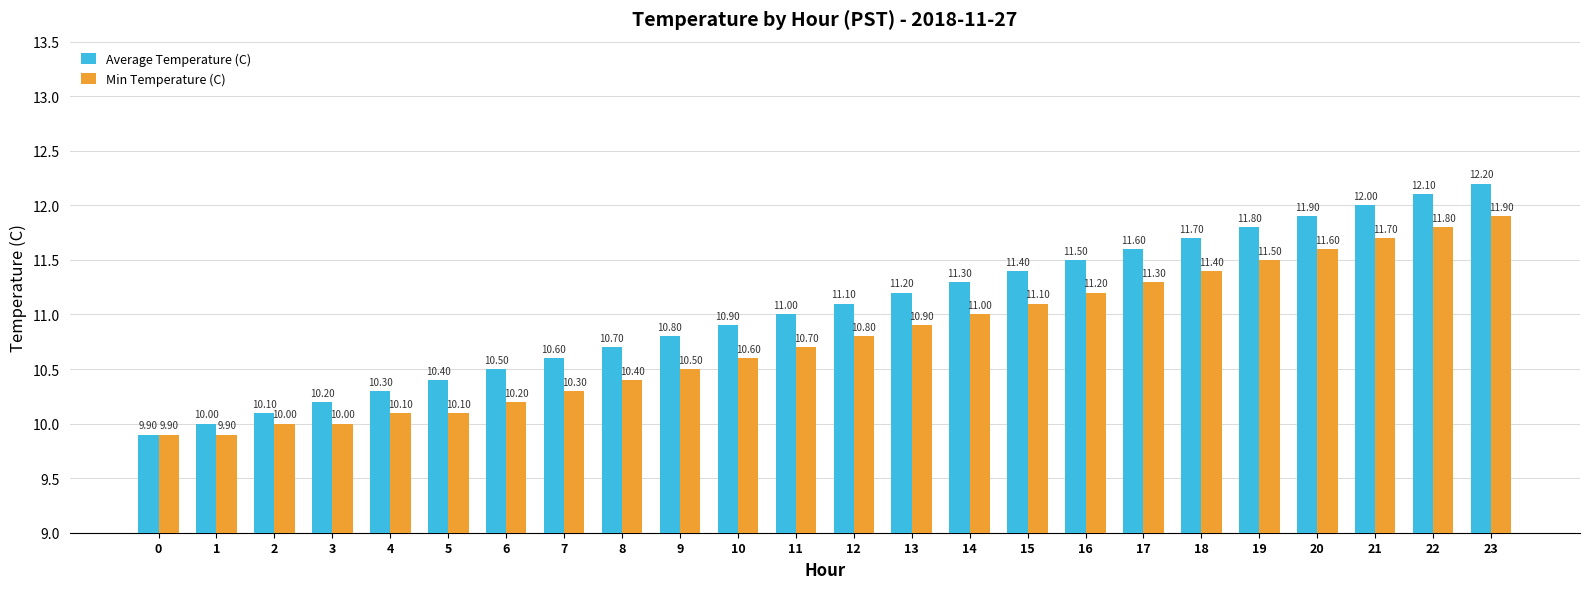

Are the bars horizontal?

No